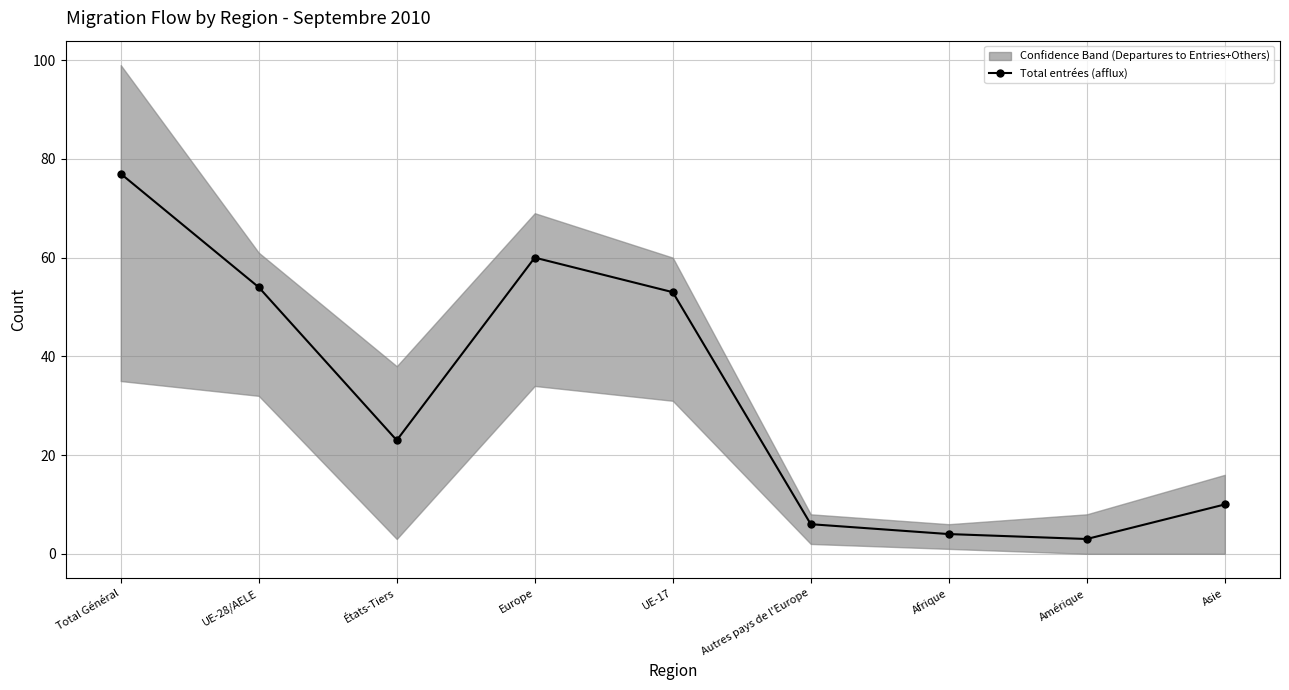

What is the label of the 9th point from the right?

Total Général